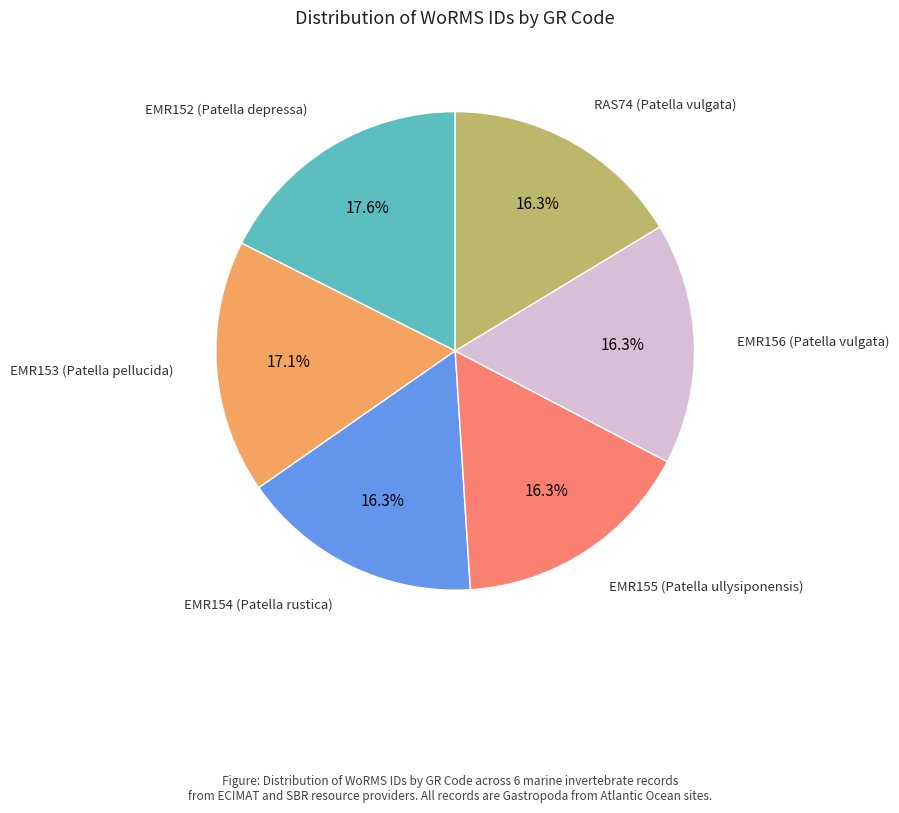

Does any single category account for the majority?

No